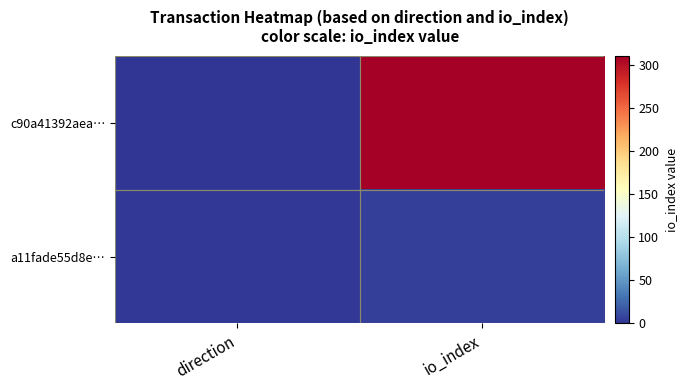

What is the difference between the highest and lowest values at io_index?

306